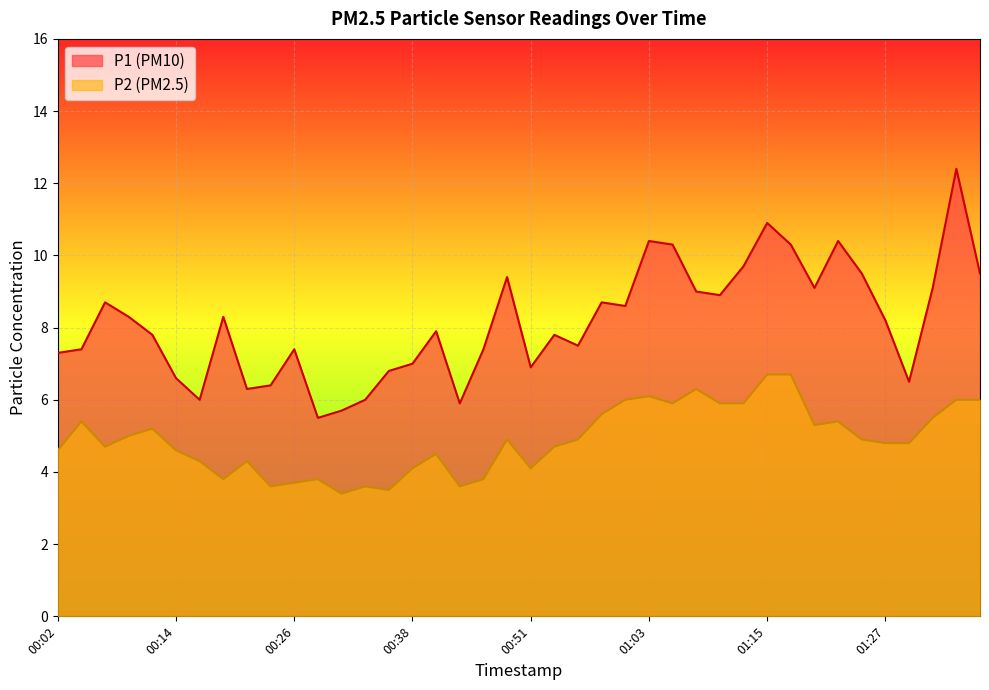

List the series in order of their peak value, lowest first.

P2, P1